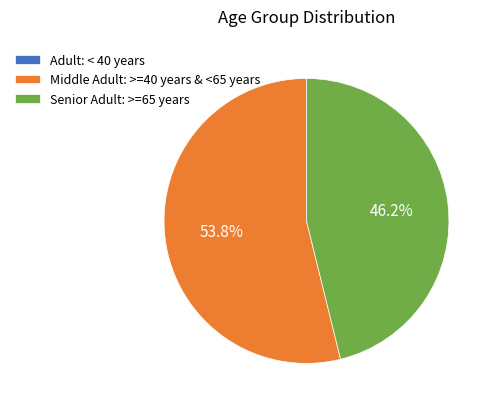

How much of the chart is everything except Middle Adult: >=40 years & <65 years?

46.2%